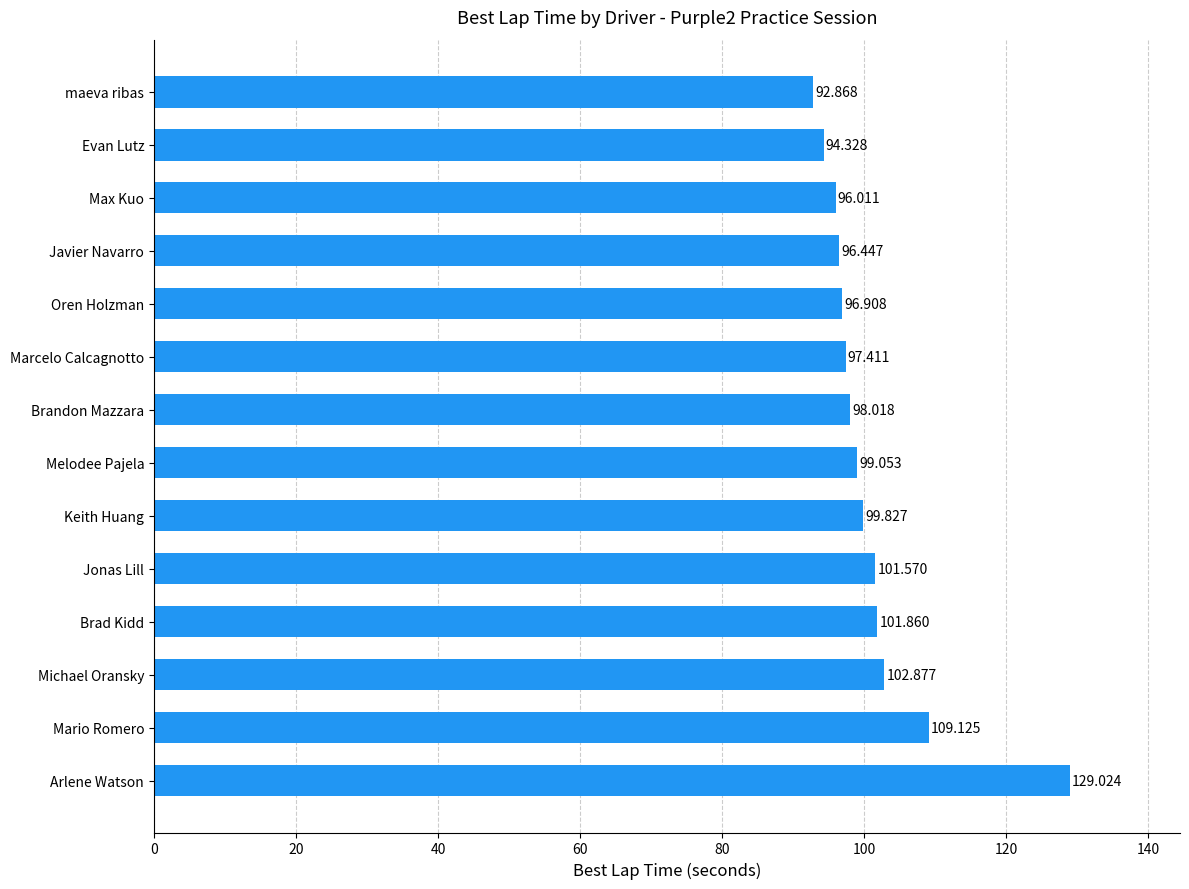

Which has a higher value, Melodee Pajela or Arlene Watson?

Arlene Watson